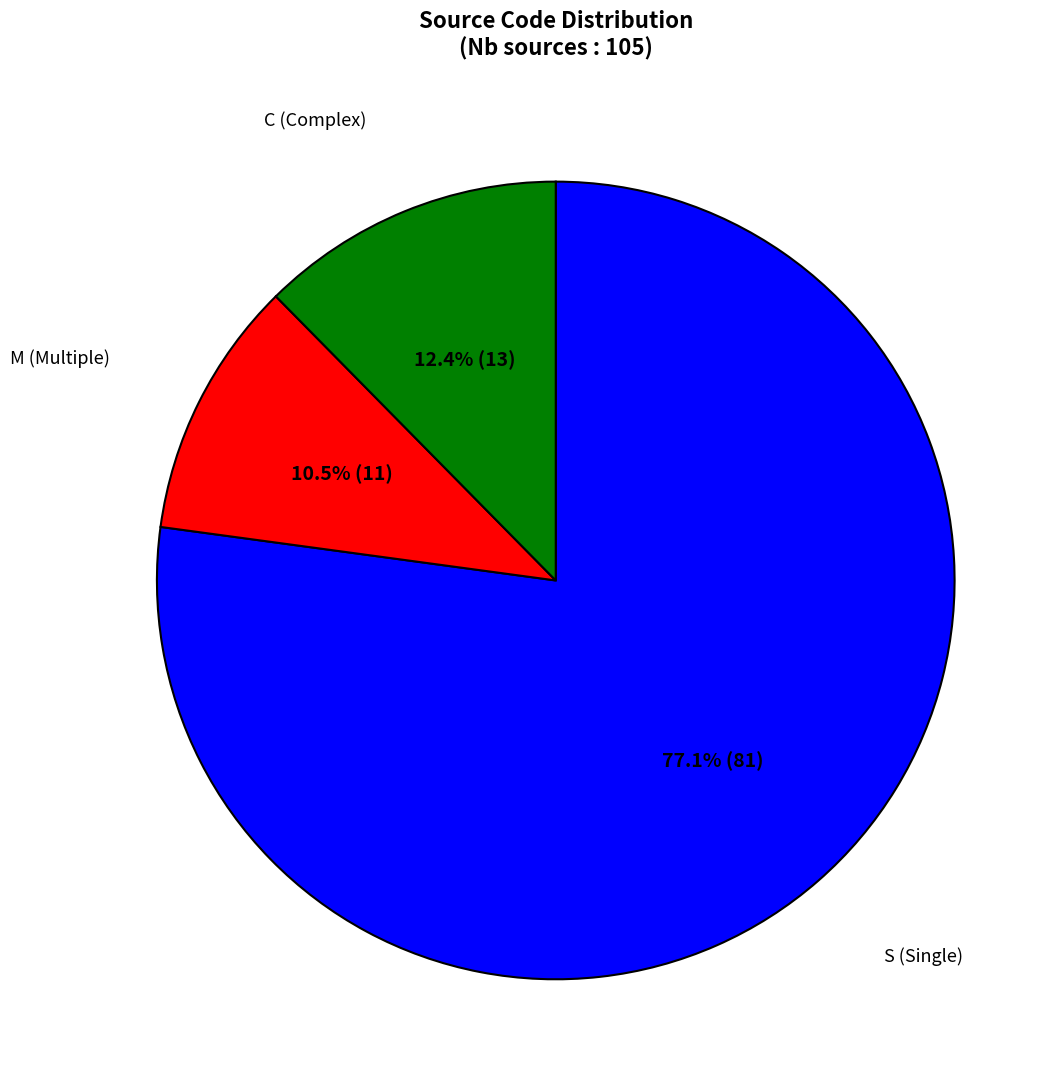

Does any single category account for the majority?

Yes